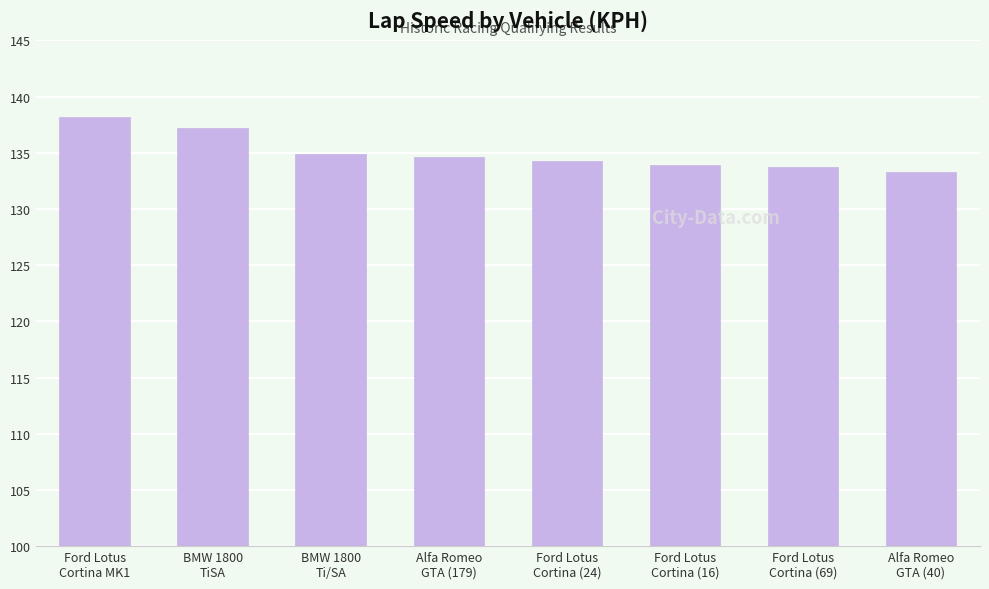

What is the label of the 2nd bar from the right?

Ford Lotus
Cortina (69)